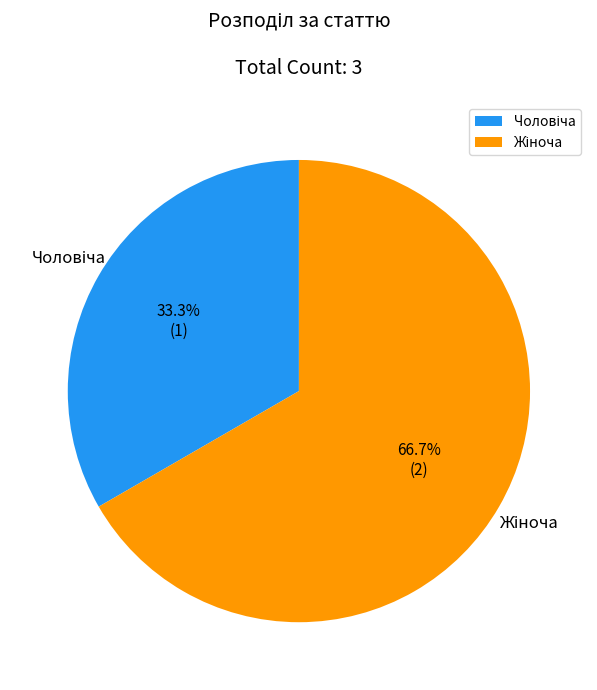

Is there any slice that represents more than half of the pie?

Yes